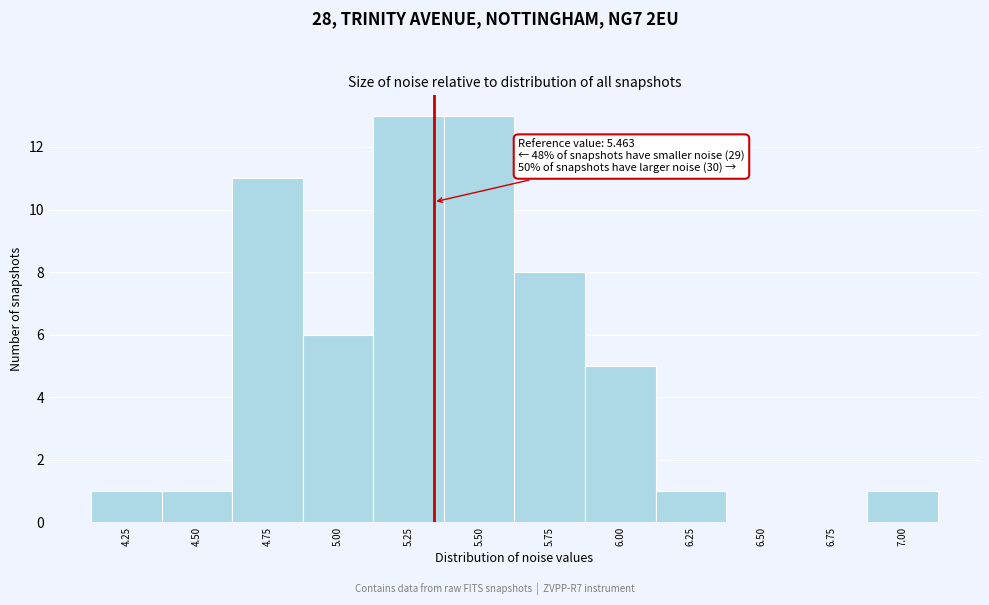

Reading left to right, what are all the values shown in this chart?

4.25=1	4.50=1	4.75=11	5.00=6	5.25=13	5.50=13	5.75=8	6.00=5	6.25=1	6.50=0	6.75=0	7.00=1